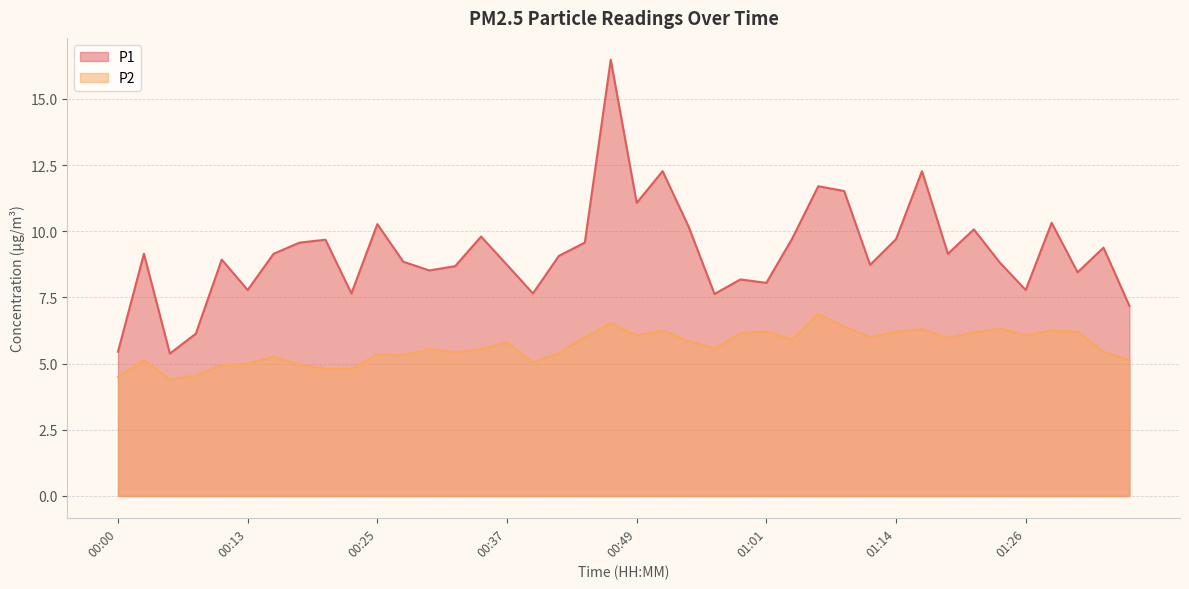

Which series changed the most between 00:10 and 00:20?

P1